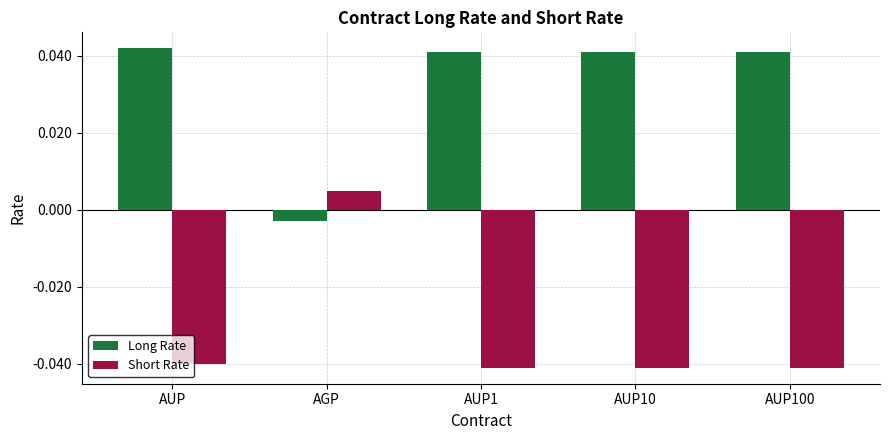

How many data points in Long Rate are less than 0?

1